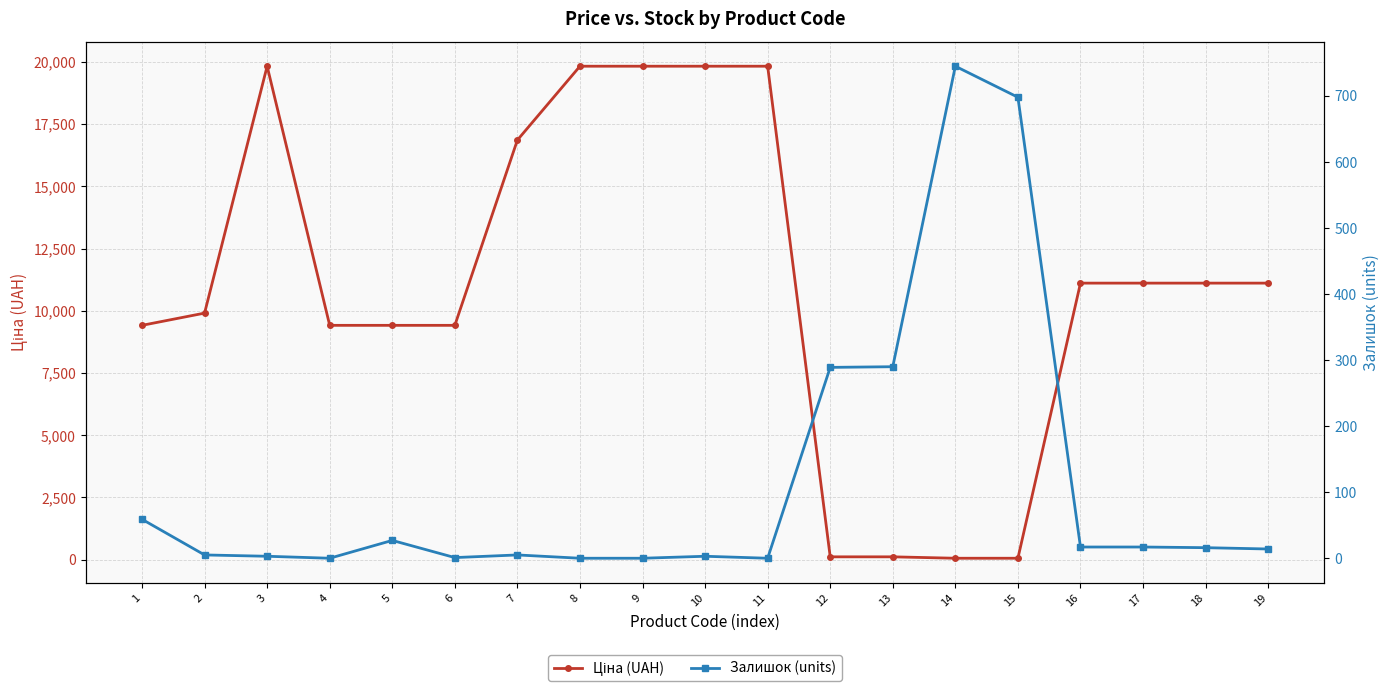

Reading right to left, extract all data points from this chart.

Ціна (UAH): 19=11113.6	18=11113.6	17=11113.6	16=11113.6	15=56.7	14=56.7	13=113.3	12=113.3	11=19831.1	10=19831.1	9=19831.1	8=19831.1	7=16863.2	6=9416.9	5=9416.9	4=9416.9	3=19831.1	2=9908.5	1=9416.9
Залишок (units): 19=14.0	18=16.0	17=17.0	16=17.0	15=698.0	14=745.0	13=290.0	12=289.0	11=0.0	10=3.0	9=0.0	8=0.0	7=5.0	6=1.0	5=27.0	4=0.0	3=3.0	2=5.0	1=59.0